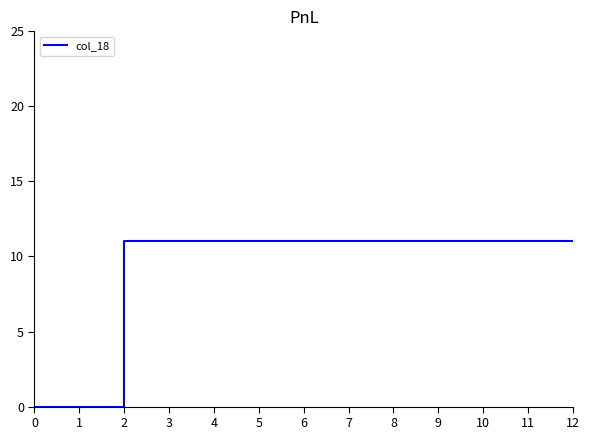

Reading left to right, extract all data points from this chart.

0=0	1=0	2=11	3=11	4=11	5=11	6=11	7=11	8=11	9=11	10=11	11=11	12=11